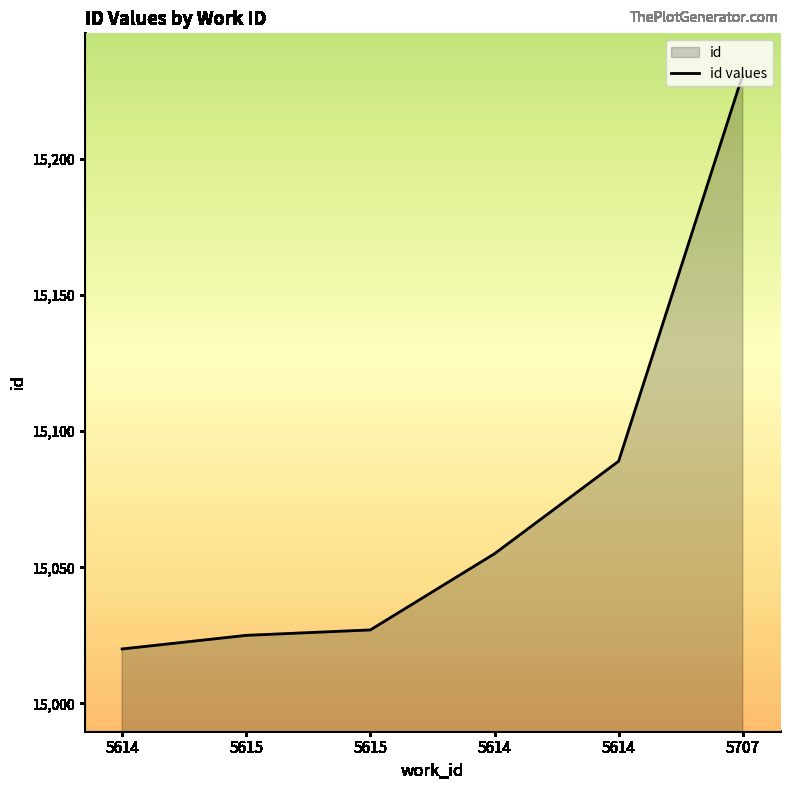

What is the change in value from 5615 to 5614?

+30